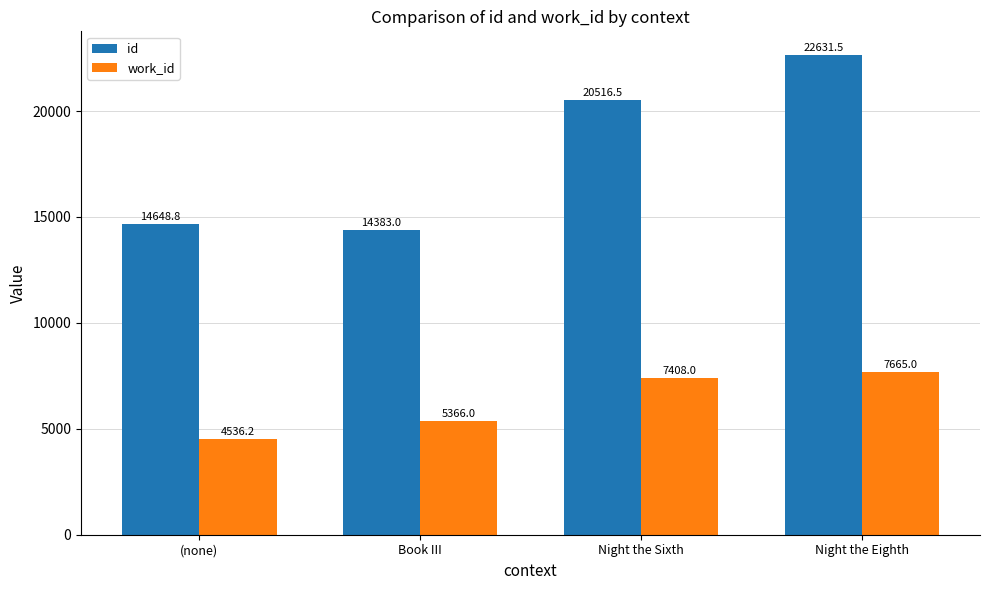

The value of id at Book III is 14383.0. True or false?

True